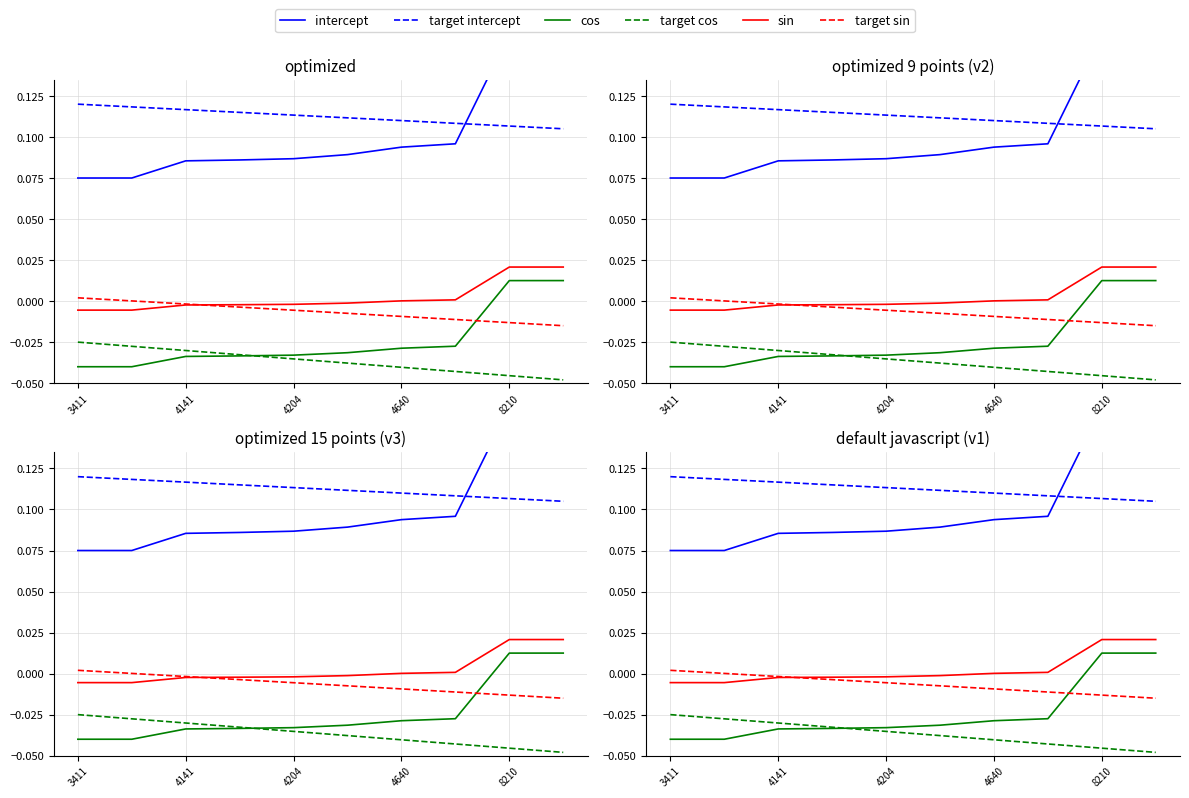

How many lines are shown in the chart?

6